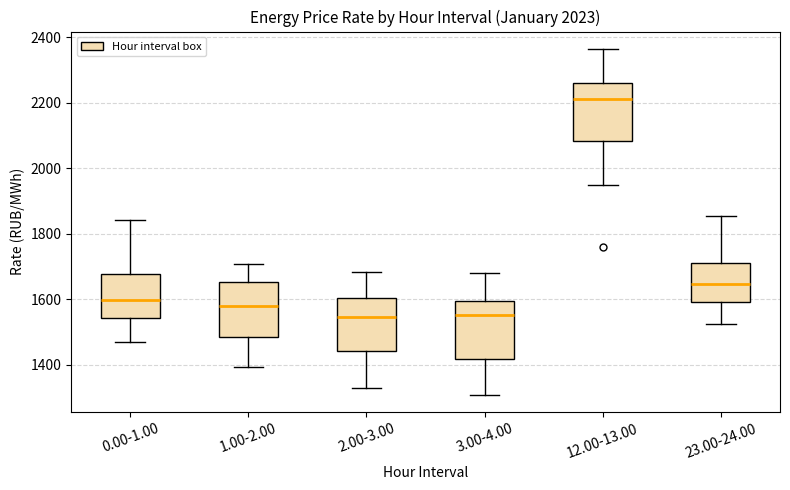

Reading left to right, transcribe this box plot: for each box, give where its median line is, the range the box spans, and where its two whiskers end, as read against the y-axis. The values are not printed on the chart, so give them approximately, as read against the axis.

0.00-1.00: median 1600, box 1540 to 1680, whiskers 1480 to 1840
1.00-2.00: median 1580, box 1480 to 1660, whiskers 1400 to 1700
2.00-3.00: median 1540, box 1440 to 1600, whiskers 1320 to 1680
3.00-4.00: median 1560, box 1420 to 1600, whiskers 1300 to 1680
12.00-13.00: median 2220, box 2080 to 2260, whiskers 1940 to 2360
23.00-24.00: median 1640, box 1600 to 1720, whiskers 1520 to 1860